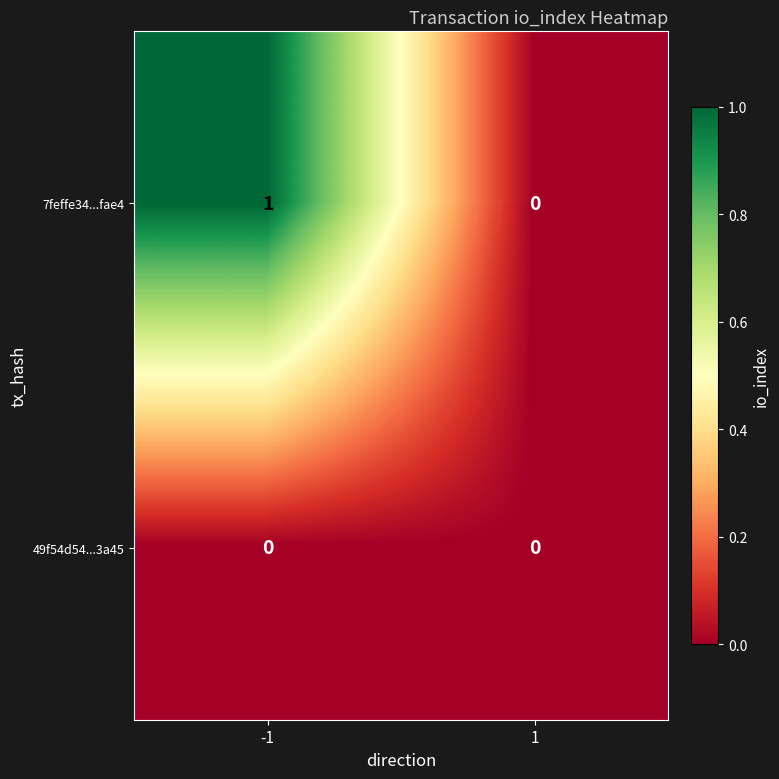

Which series has the largest total across all categories?

7feffe34...fae4